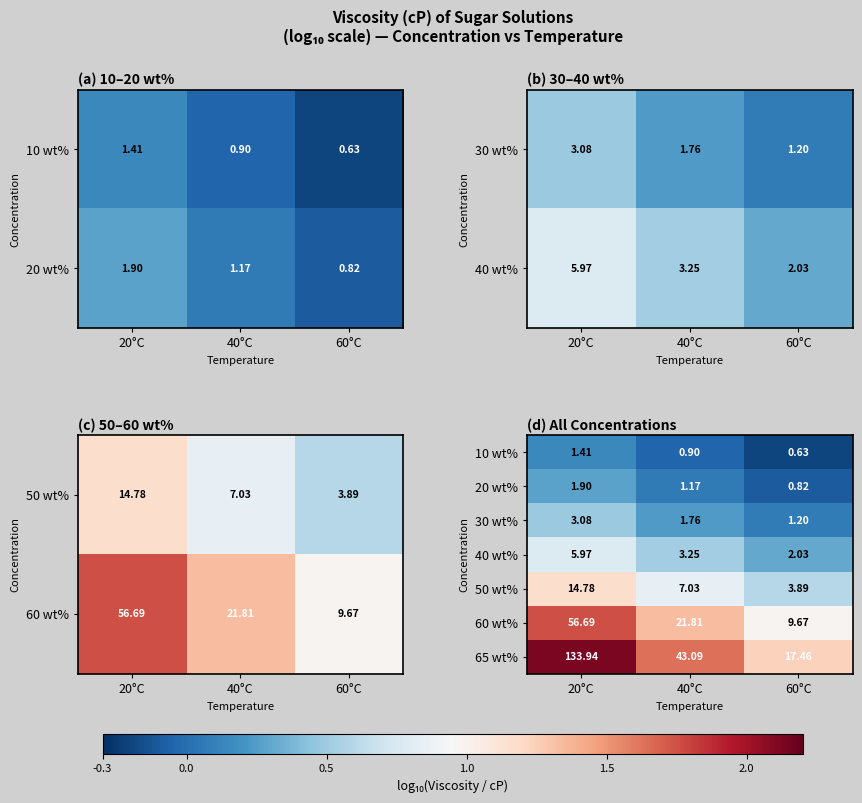

What is the maximum value shown in the chart?

2.1